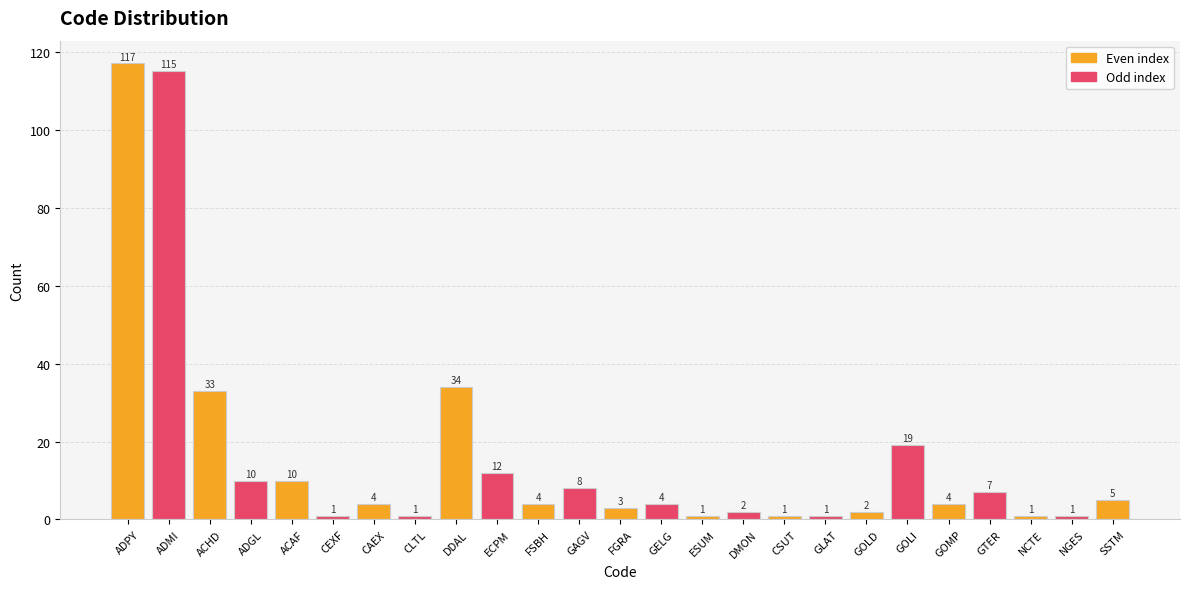

Are the bars grouped side by side (vs. stacked)?

No